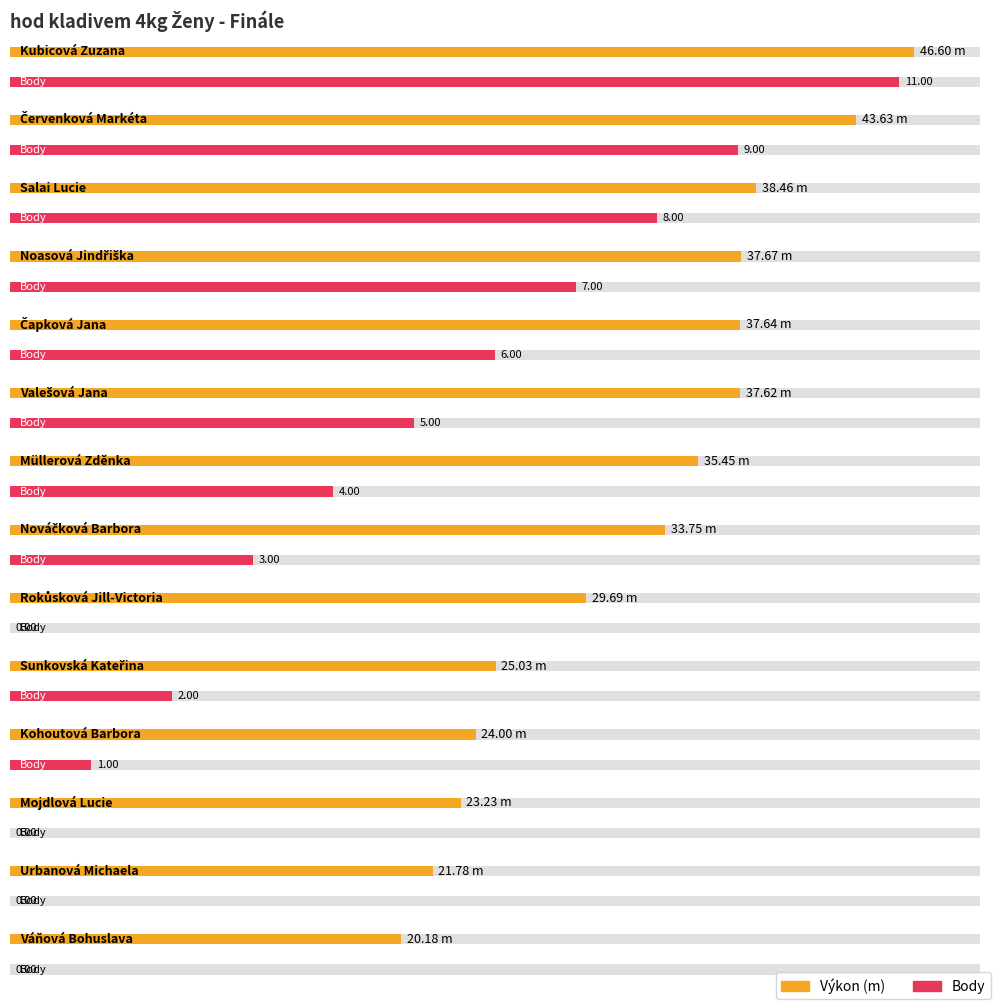

Rank the categories by Body value from lowest to highest.

Rokůsková Jill-Victoria, Mojdlová Lucie, Urbanová Michaela, Váňová Bohuslava, Kohoutová Barbora, Sunkovská Kateřina, Nováčková Barbora, Müllerová Zděnka, Valešová Jana, Čapková Jana, Noasová Jindřiška, Salai Lucie, Červenková Markéta, Kubicová Zuzana